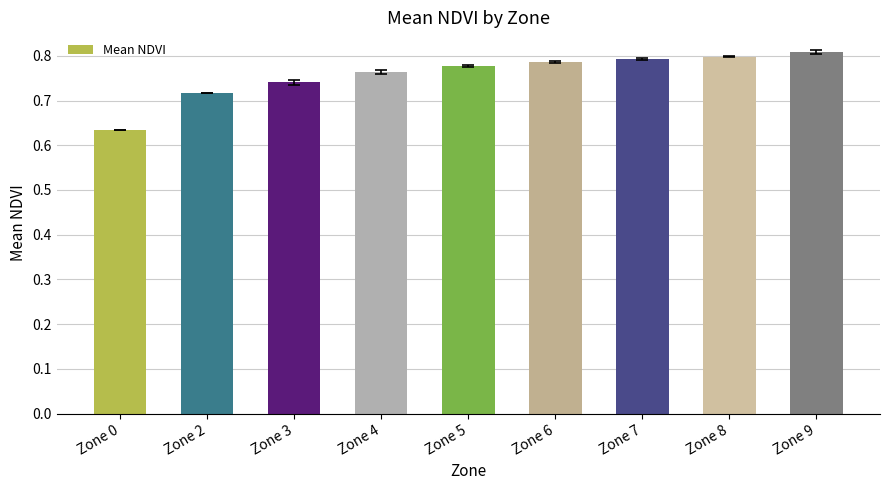

How many values are between 0 and 1?

9